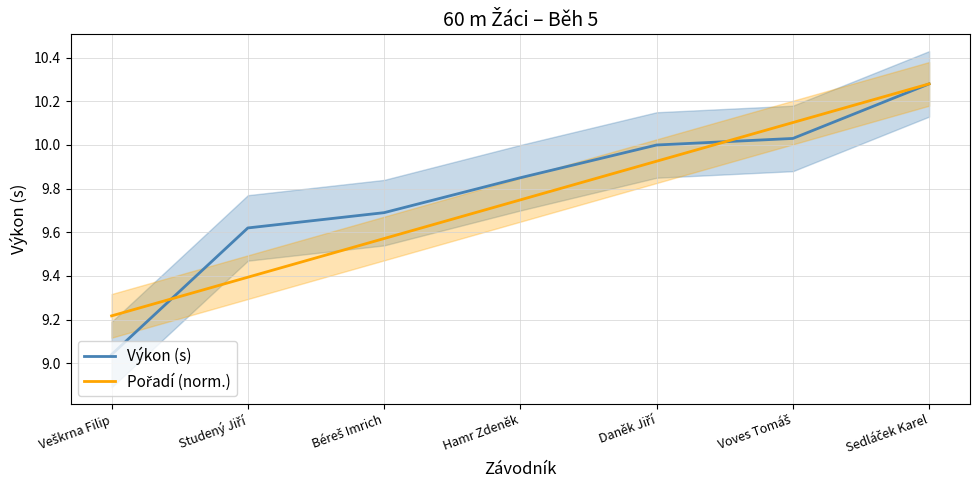

True or false: Výkon (s) has more than 2 interior local peaks.

False